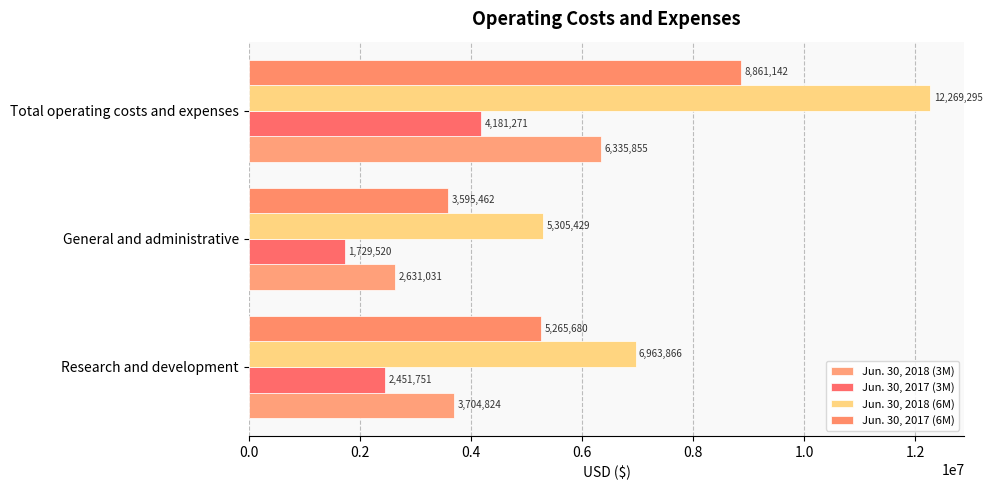

How many data points in Jun. 30, 2017 (6M) are less than 5265680?

1